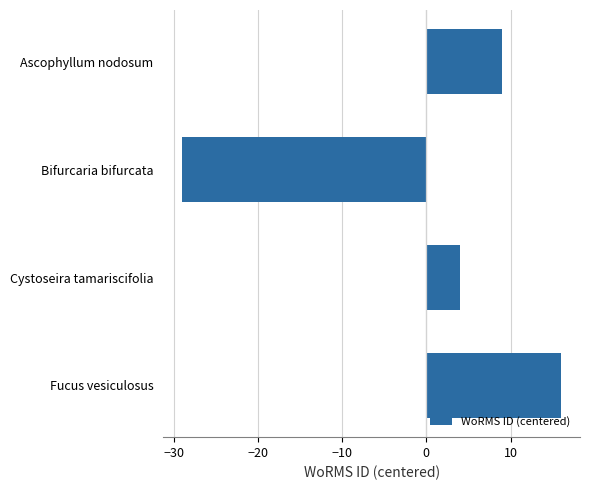

List the labels in order of value, smallest first.

Bifurcaria bifurcata, Cystoseira tamariscifolia, Ascophyllum nodosum, Fucus vesiculosus